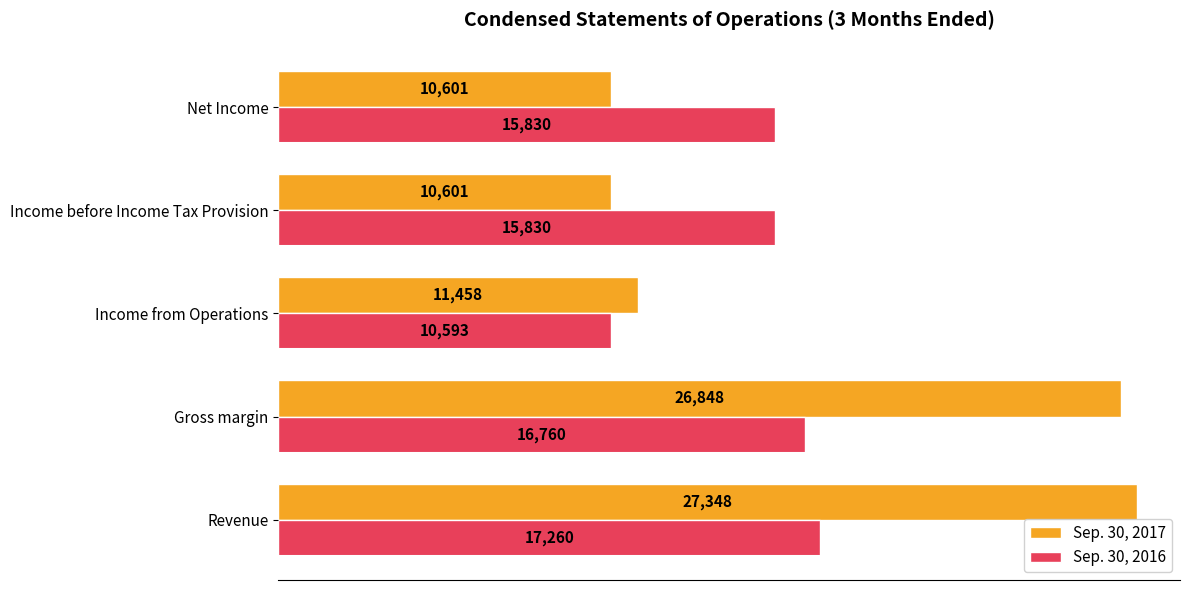

List the series in order of their overall mean, lowest first.

Sep. 30, 2016, Sep. 30, 2017